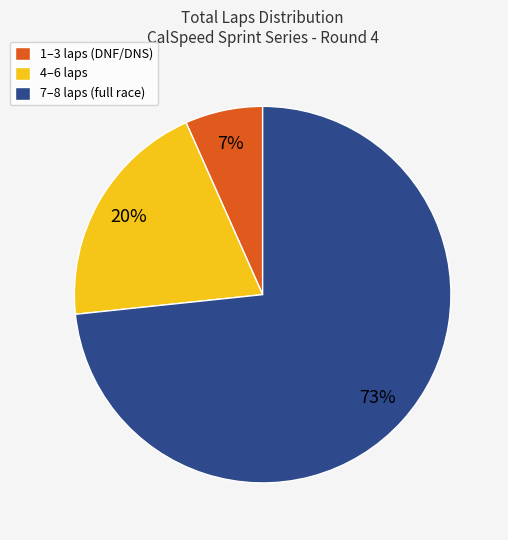

How many slices are in this pie chart?

3